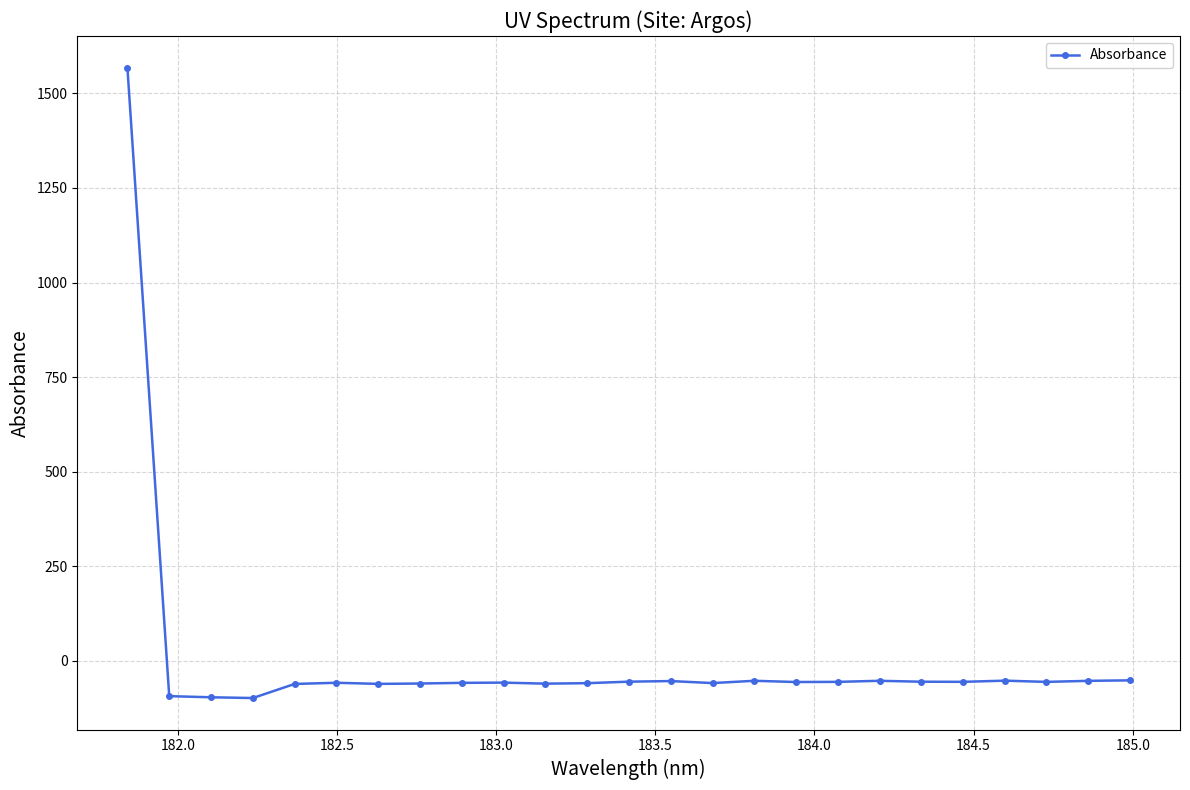

What is the minimum value shown in the chart?

-98.5